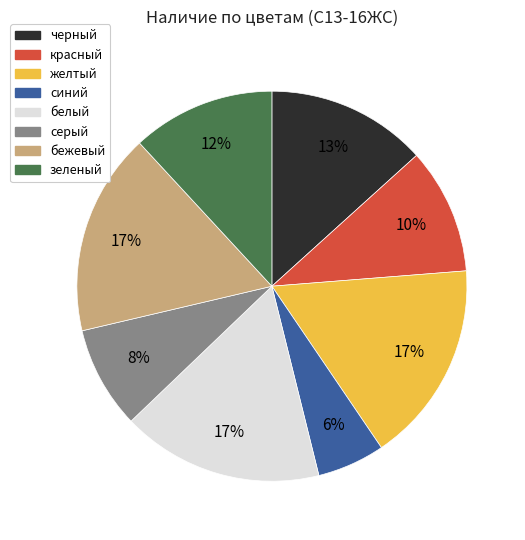

What is the smallest slice in the pie chart?

синий